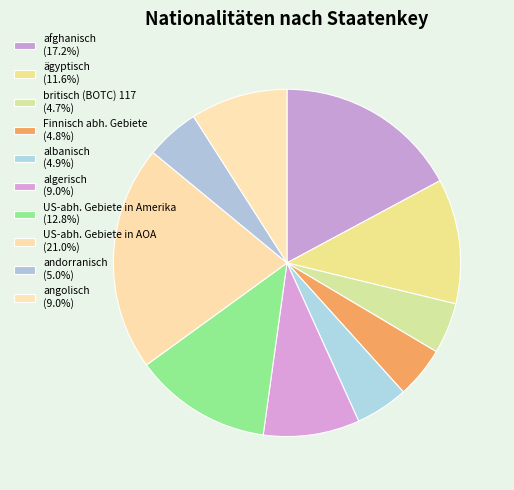

Count the number of slices in the pie.

10